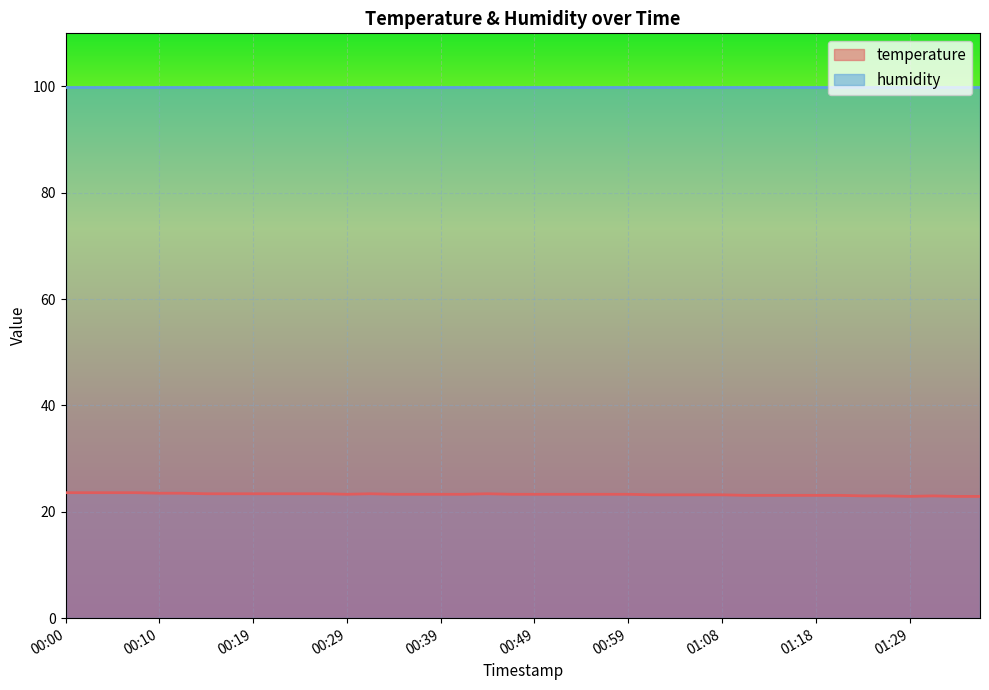

Reading left to right, what are all the values shown in this chart?

00:00=23.6	00:02=23.6	00:05=23.6	00:07=23.6	00:10=23.5	00:12=23.5	00:15=23.4	00:17=23.4	00:19=23.4	00:22=23.4	00:24=23.4	00:27=23.4	00:29=23.3	00:32=23.4	00:34=23.3	00:37=23.3	00:39=23.3	00:41=23.3	00:44=23.4	00:46=23.3	00:49=23.3	00:51=23.3	00:54=23.3	00:56=23.3	00:59=23.3	01:01=23.2	01:03=23.2	01:06=23.2	01:08=23.2	01:11=23.1	01:13=23.1	01:16=23.1	01:18=23.1	01:21=23.1	01:24=23.0	01:26=23.0	01:29=22.9	01:31=23.0	01:34=22.9	01:36=22.9